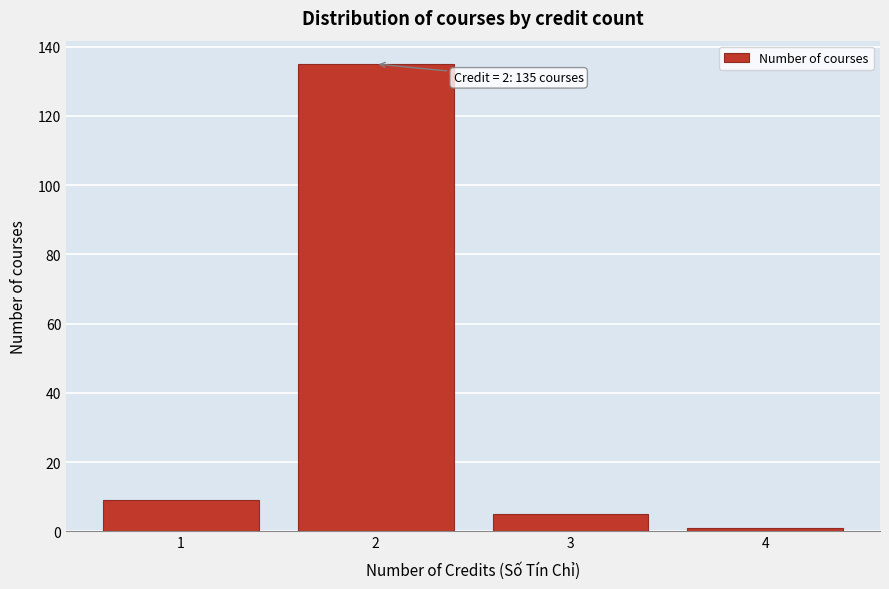

Reading left to right, extract all data points from this chart.

1=9	2=135	3=5	4=1